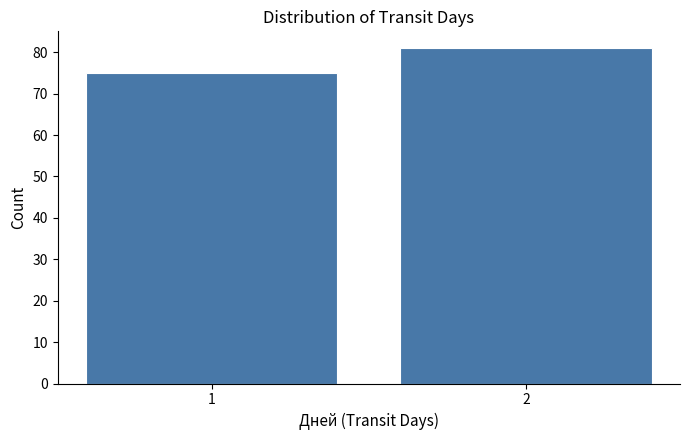

Reading left to right, transcribe all the data shown in this chart.

75	81